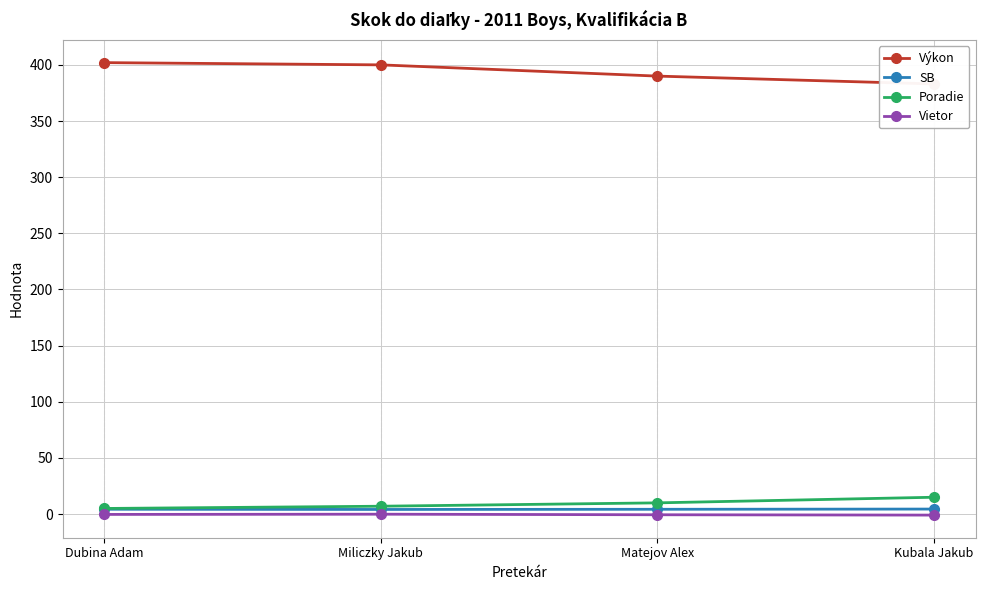

How many lines are shown in the chart?

4